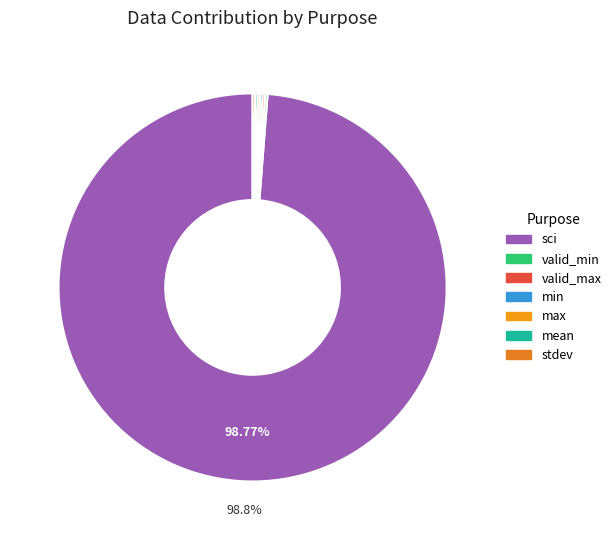

What percentage is the sci slice, to the nearest percent?

99%